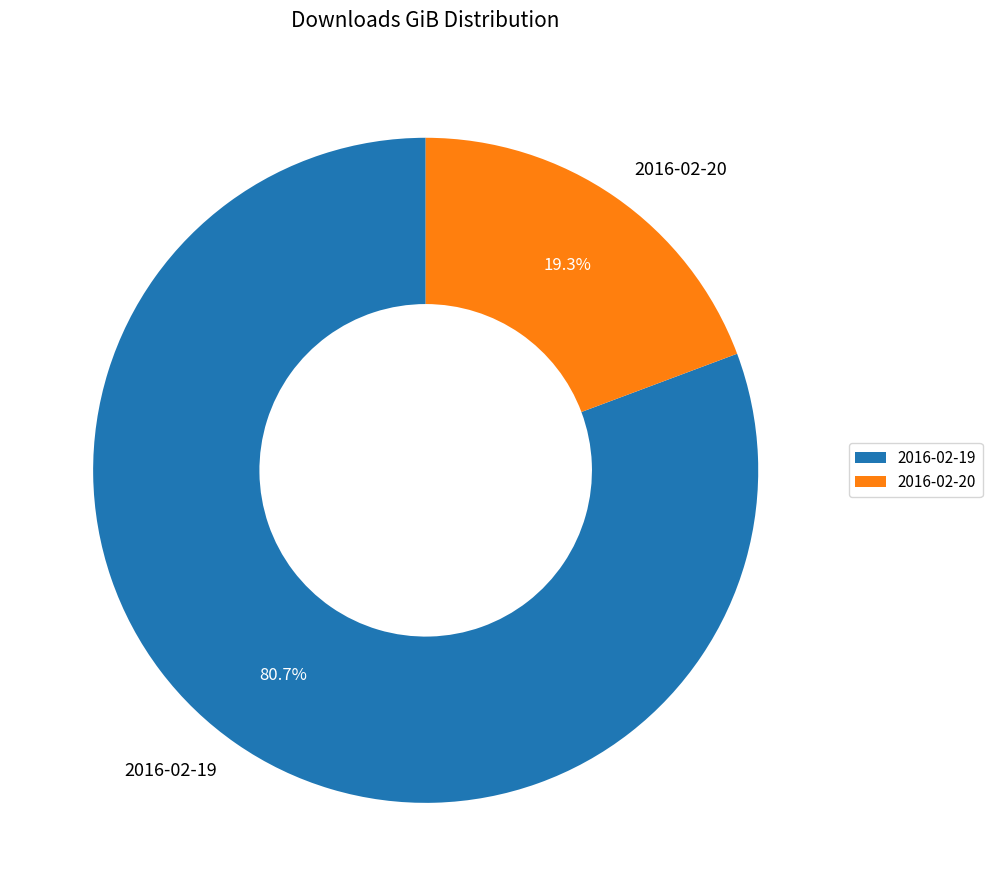

How much of the chart is everything except 2016-02-19?

19.3%